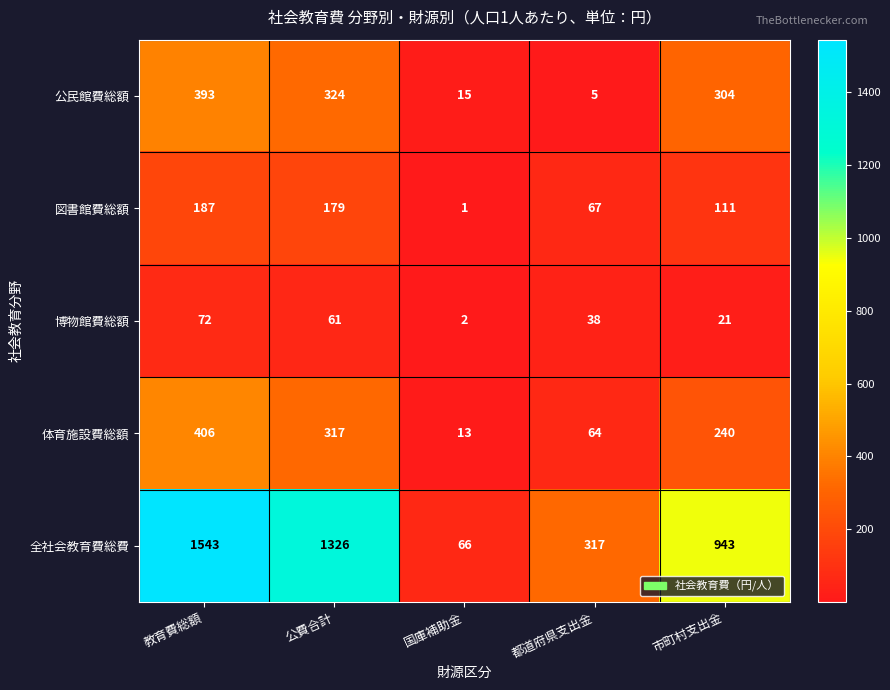

Reading left to right, extract all data points from this chart.

公民館費総額: 393	324	15	5	304
図書館費総額: 187	179	1	67	111
博物館費総額: 72	61	2	38	21
体育施設費総額: 406	317	13	64	240
全社会教育費総費: 1543	1326	66	317	943